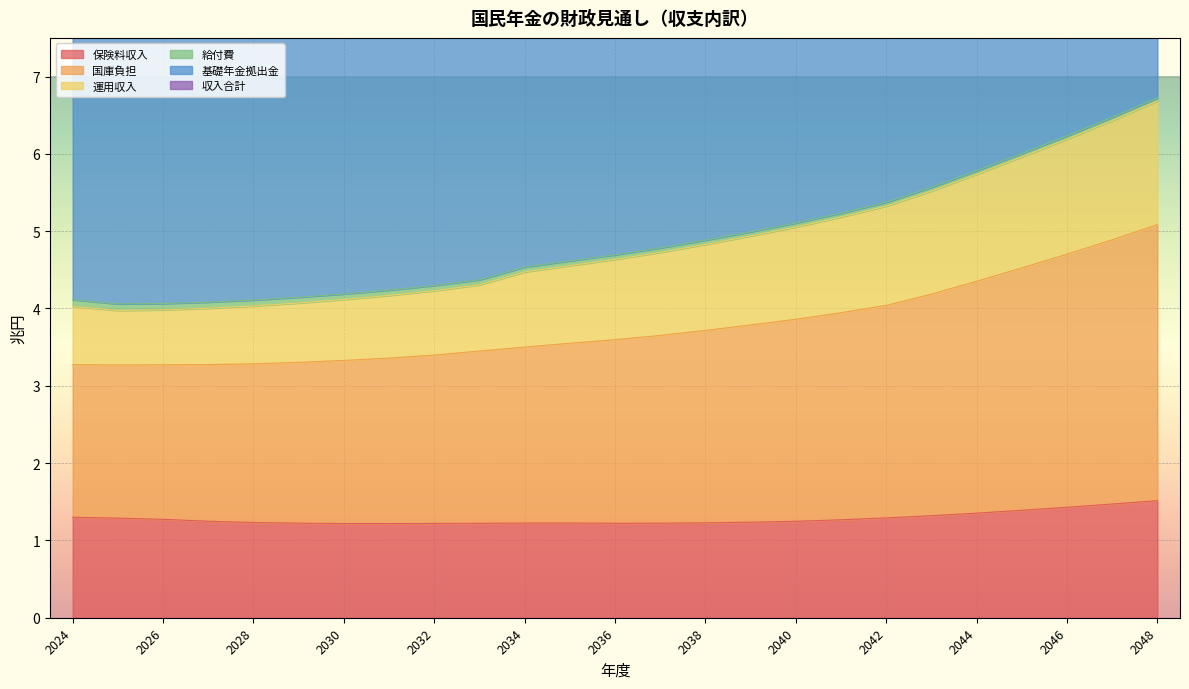

The 保険料収入 series shows 1.4 at 2044. True or false?

True